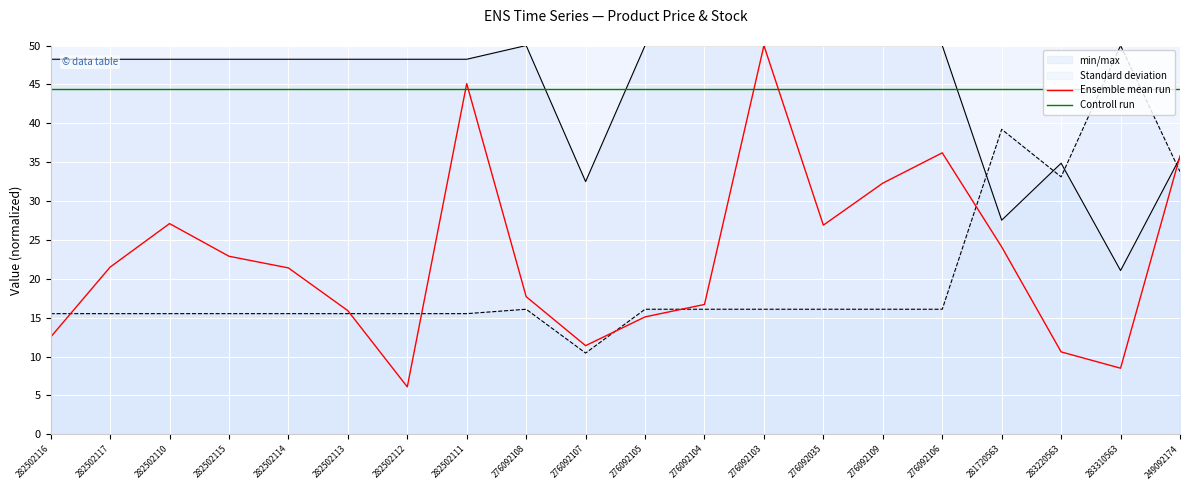

How many values in the Ensemble mean run series are below 21?

9